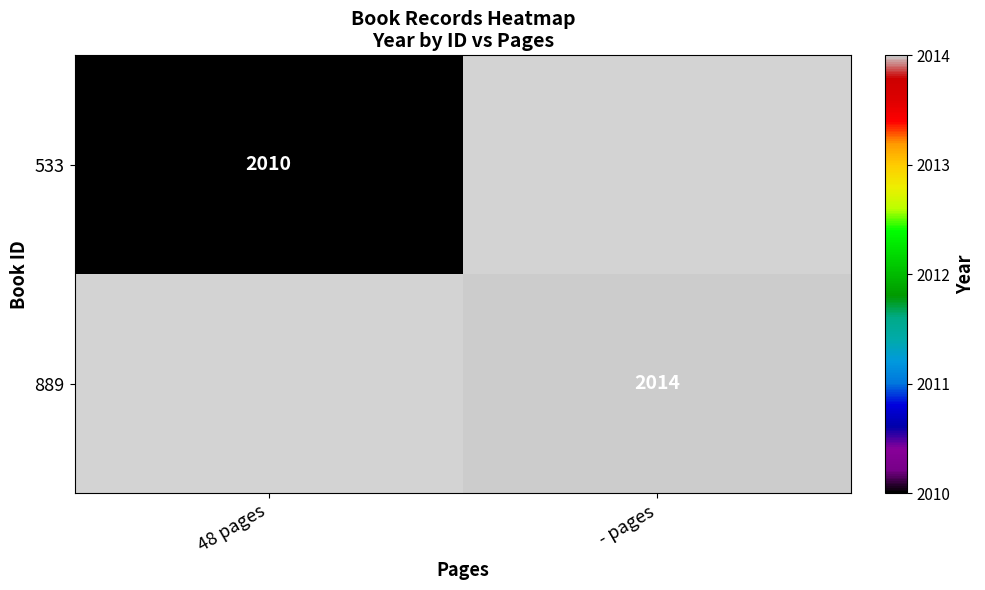

Is the value of 533 at 48 pages greater than the value of 889 at - pages?

No